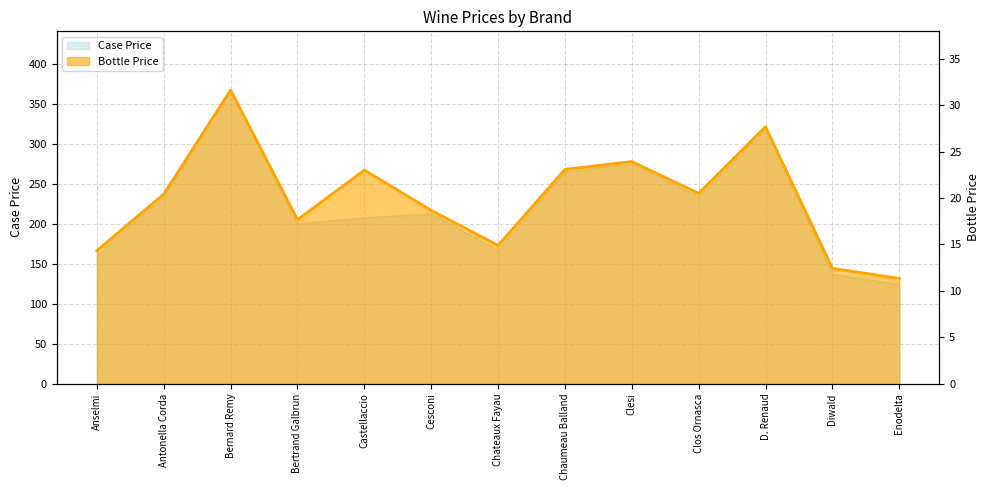

What is the approximate value of Case Price at Clesi?

275.0